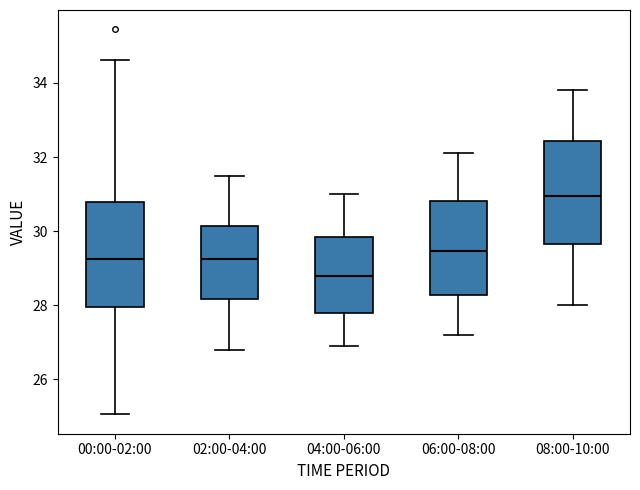

Reading left to right, read every box against the y-axis: the position of its median line, the range the box covers, and the ends of its whiskers. The values are not printed on the chart, so give them approximately, as read against the axis.

00:00-02:00: median 29.2, box 28.0 to 30.8, whiskers 25.0 to 34.6
02:00-04:00: median 29.2, box 28.2 to 30.2, whiskers 26.8 to 31.6
04:00-06:00: median 28.8, box 27.8 to 29.8, whiskers 27.0 to 31.0
06:00-08:00: median 29.4, box 28.2 to 30.8, whiskers 27.2 to 32.2
08:00-10:00: median 31.0, box 29.6 to 32.4, whiskers 28.0 to 33.8